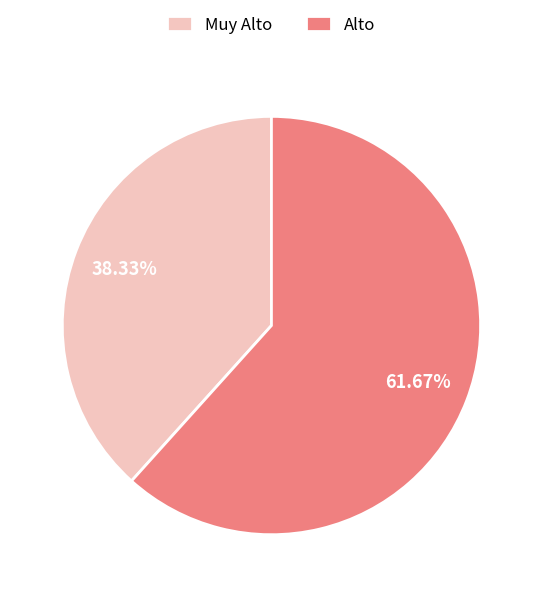

What is the ratio of the value at Muy Alto to the value at Alto?

0.6